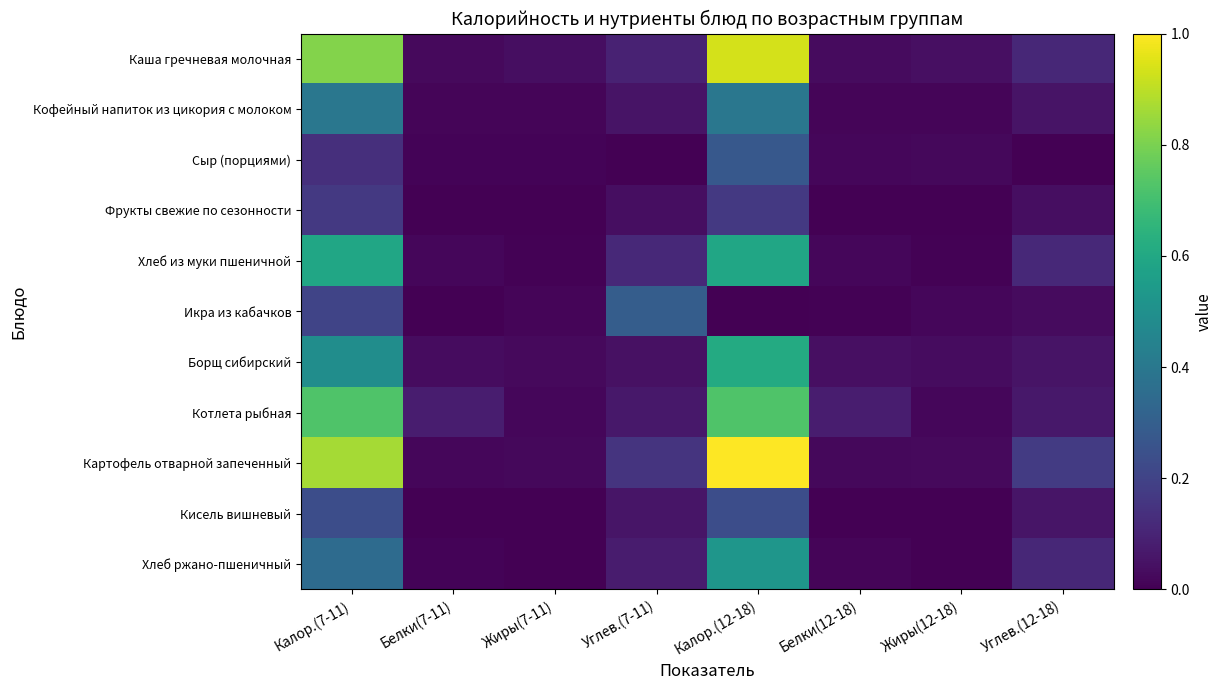

Which has a higher value, Белки(12-18) or Жиры(7-11)?

Жиры(7-11)